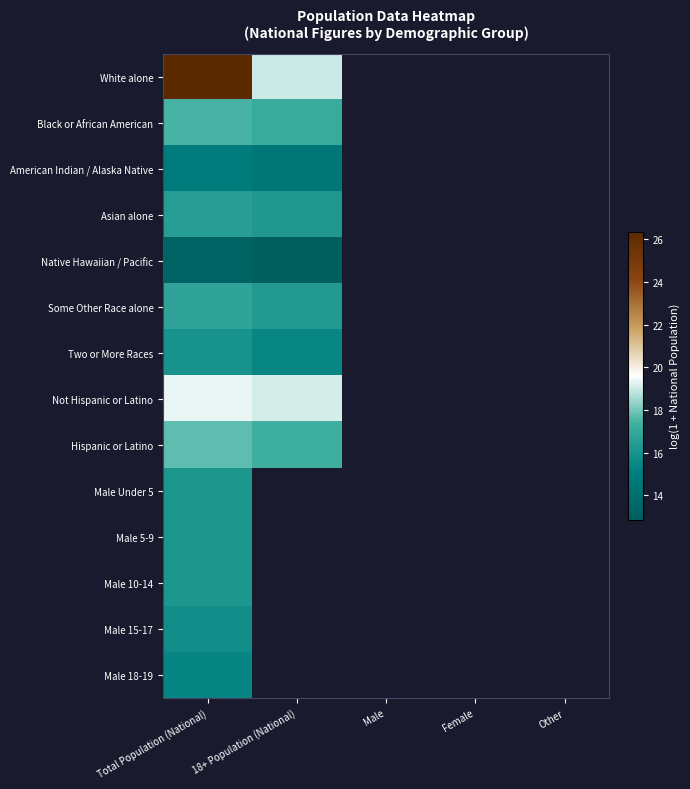

True or false: Hispanic or Latino has a value of 25.0 at Total Population (National).

False